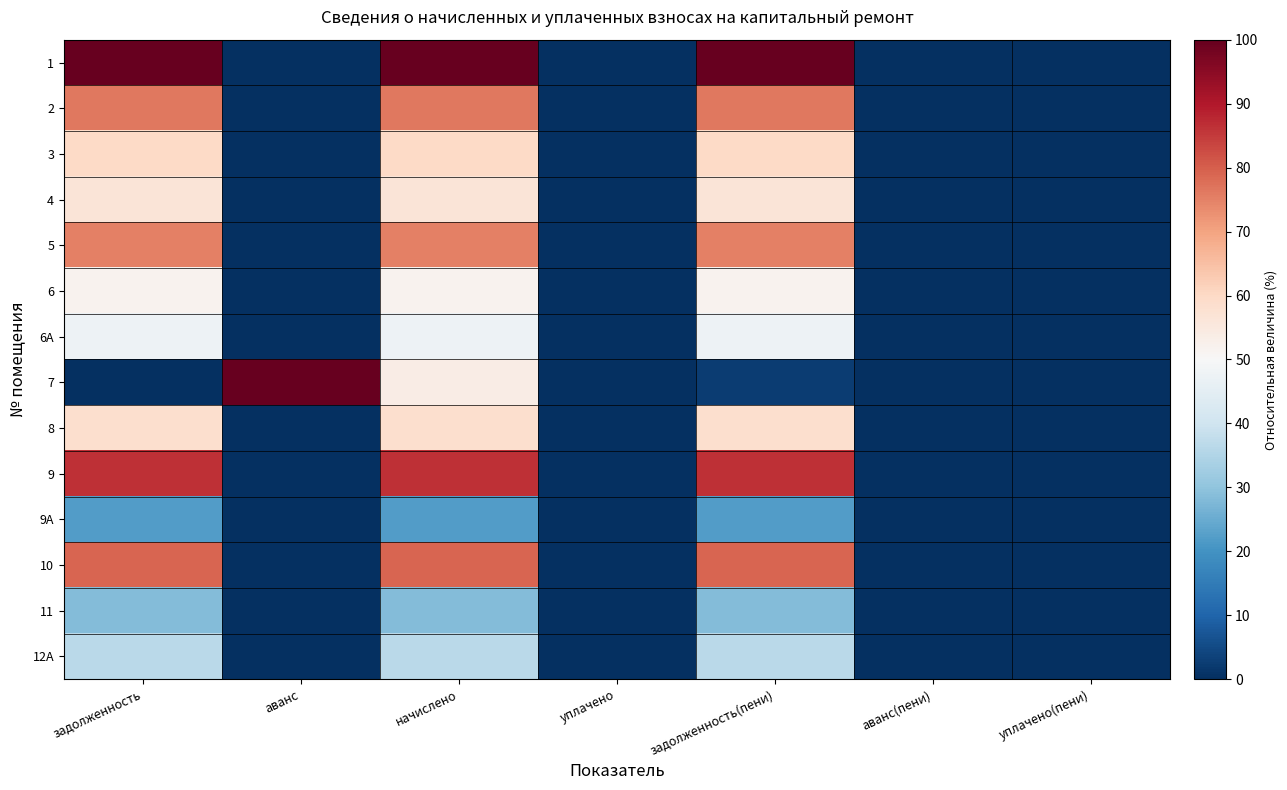

Reading right to left, what are all the values shown in this chart?

1: уплачено(пени)=0.0	аванс(пени)=0.0	задолженность(пени)=100.0	уплачено=0.0	начислено=100.0	аванс=0.0	задолженность=100.0
2: уплачено(пени)=0.0	аванс(пени)=0.0	задолженность(пени)=76.5	уплачено=0.0	начислено=76.5	аванс=0.0	задолженность=76.5
3: уплачено(пени)=0.0	аванс(пени)=0.0	задолженность(пени)=59.9	уплачено=0.0	начислено=59.9	аванс=0.0	задолженность=59.9
4: уплачено(пени)=0.0	аванс(пени)=0.0	задолженность(пени)=56.5	уплачено=0.0	начислено=56.5	аванс=0.0	задолженность=56.5
5: уплачено(пени)=0.0	аванс(пени)=0.0	задолженность(пени)=75.1	уплачено=0.0	начислено=75.1	аванс=0.0	задолженность=75.1
6: уплачено(пени)=0.0	аванс(пени)=0.0	задолженность(пени)=51.7	уплачено=0.0	начислено=51.7	аванс=0.0	задолженность=51.7
6A: уплачено(пени)=0.0	аванс(пени)=0.0	задолженность(пени)=47.7	уплачено=0.0	начислено=47.7	аванс=0.0	задолженность=47.7
7: уплачено(пени)=0.0	аванс(пени)=0.0	задолженность(пени)=2.6	уплачено=0.0	начислено=53.5	аванс=100.0	задолженность=0.0
8: уплачено(пени)=0.0	аванс(пени)=0.0	задолженность(пени)=58.4	уплачено=0.0	начислено=58.4	аванс=0.0	задолженность=58.4
9: уплачено(пени)=0.0	аванс(пени)=0.0	задолженность(пени)=86.6	уплачено=0.0	начислено=86.6	аванс=0.0	задолженность=86.6
9A: уплачено(пени)=0.0	аванс(пени)=0.0	задолженность(пени)=22.1	уплачено=0.0	начислено=22.1	аванс=0.0	задолженность=22.1
10: уплачено(пени)=0.0	аванс(пени)=0.0	задолженность(пени)=79.2	уплачено=0.0	начислено=79.2	аванс=0.0	задолженность=79.2
11: уплачено(пени)=0.0	аванс(пени)=0.0	задолженность(пени)=28.4	уплачено=0.0	начислено=28.4	аванс=0.0	задолженность=28.4
12A: уплачено(пени)=0.0	аванс(пени)=0.0	задолженность(пени)=36.7	уплачено=0.0	начислено=36.7	аванс=0.0	задолженность=36.7